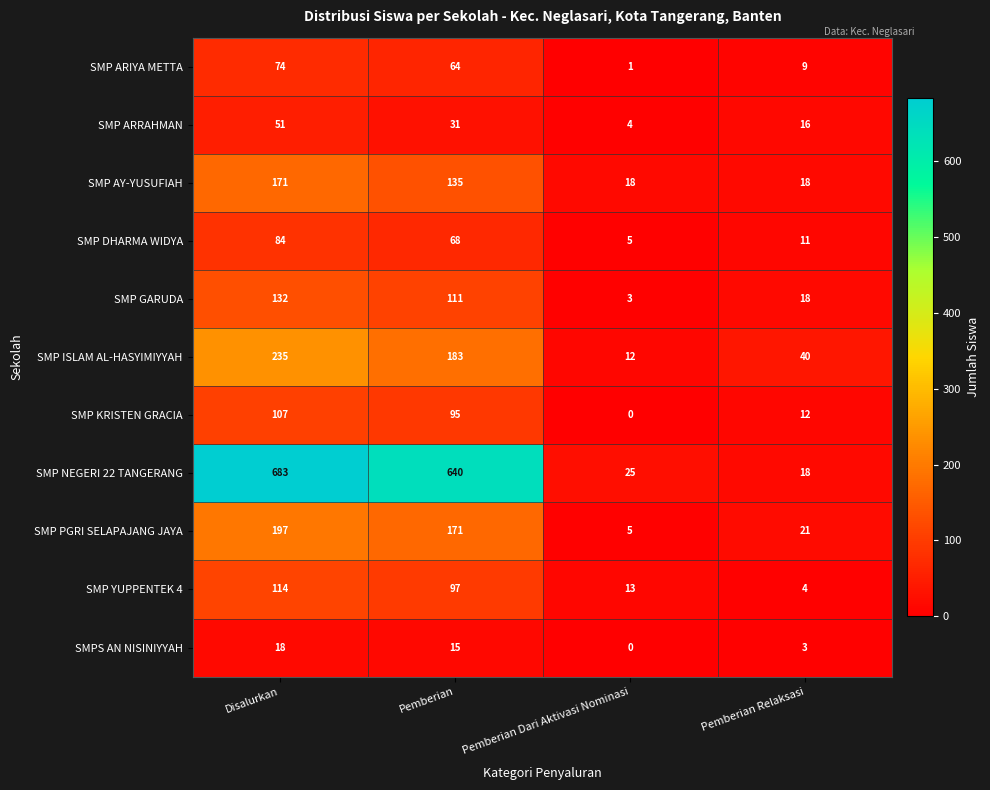

What is the total value across all series at Pemberian Dari Aktivasi Nominasi?

86